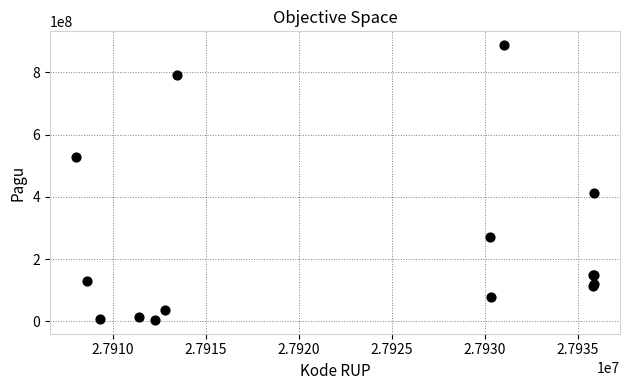

What Y value in the scatter plot is closest to 446059100?

412500000